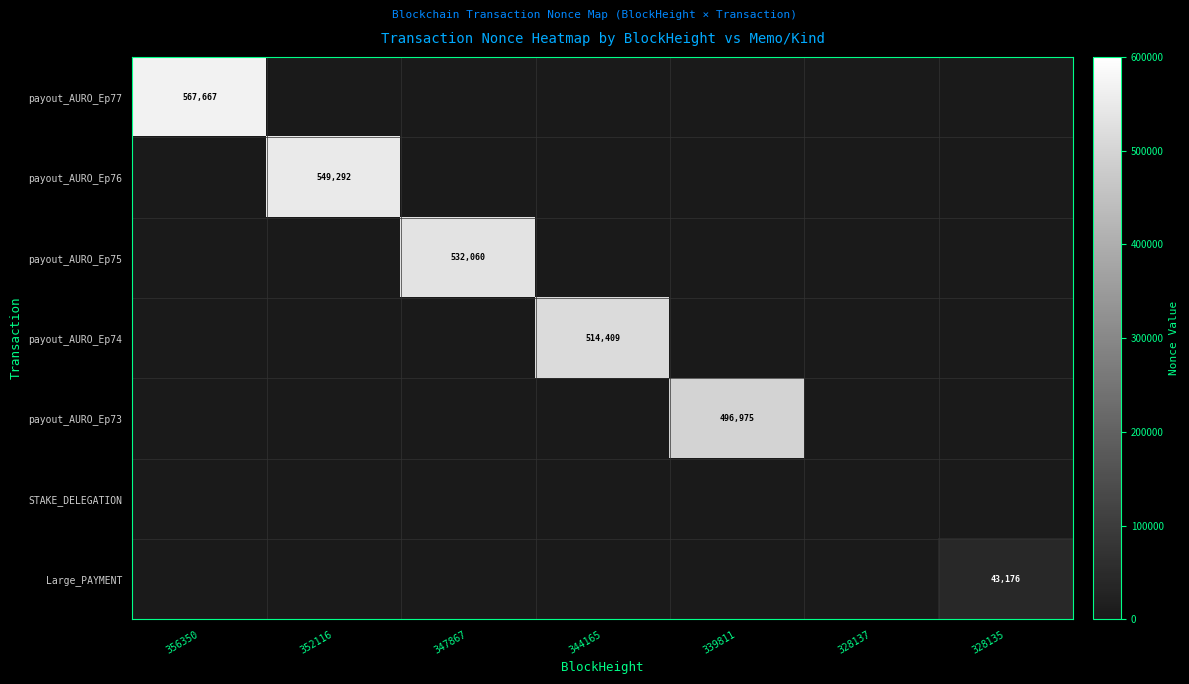

What is the sum of all Large_PAYMENT values?

43176